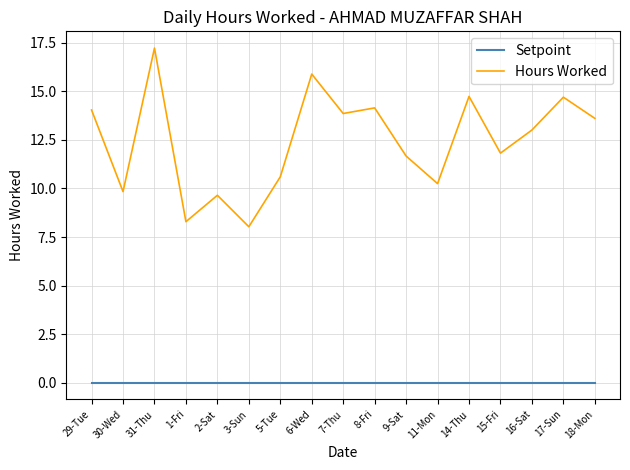

What is the maximum value for Hours Worked?

17.2